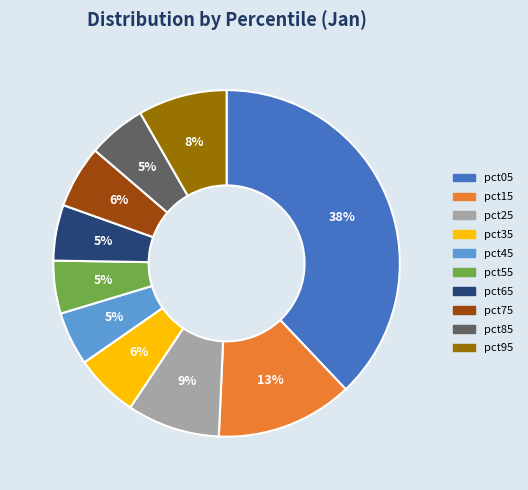

What percentage is the pct95 slice, to the nearest percent?

8%